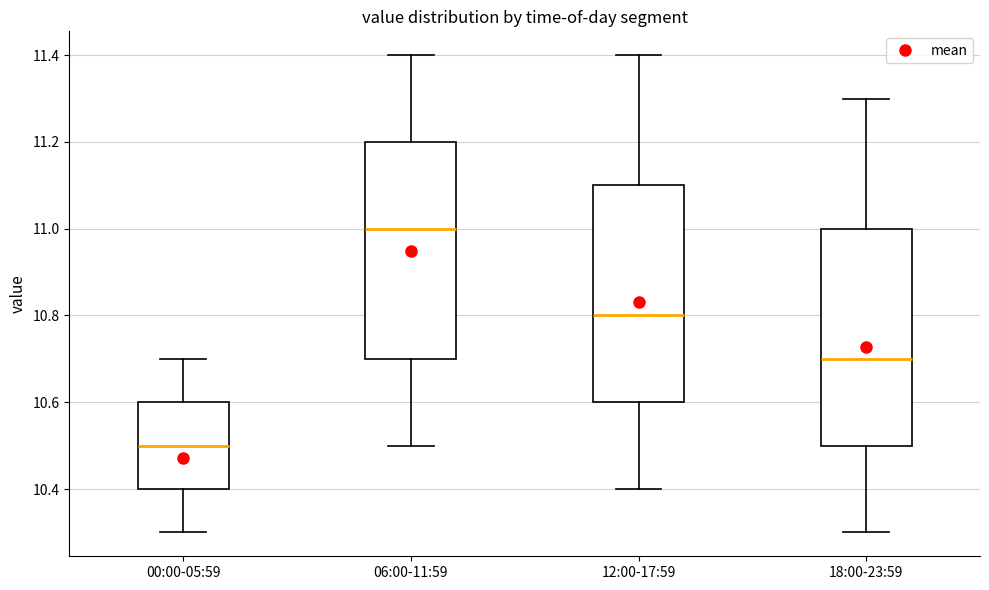

Reading left to right, transcribe this box plot: for each box, give where its median line is, the range the box spans, and where its two whiskers end, as read against the y-axis. The values are not printed on the chart, so give them approximately, as read against the axis.

00:00-05:59: median 10.5, box 10.4 to 10.6, whiskers 10.3 to 10.7
06:00-11:59: median 11.0, box 10.7 to 11.2, whiskers 10.5 to 11.4
12:00-17:59: median 10.8, box 10.6 to 11.1, whiskers 10.4 to 11.4
18:00-23:59: median 10.7, box 10.5 to 11.0, whiskers 10.3 to 11.3